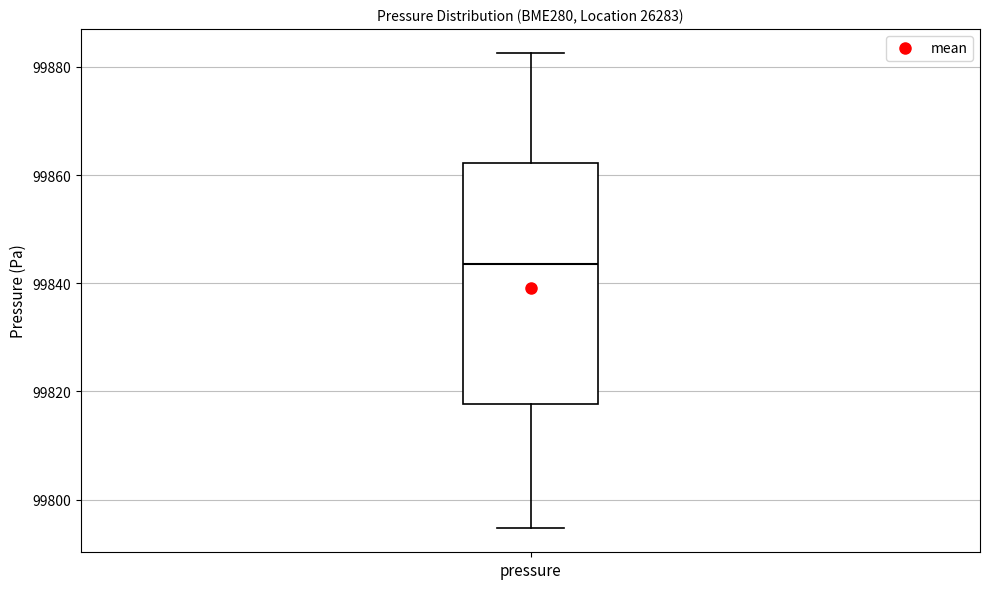

Read this box plot against the y-axis: the position of the median line, the range covered by the box, and the ends of both whiskers. The values are not printed on the chart, so give them approximately, as read against the axis.

median 99844, box 99818 to 99862, whiskers 99794 to 99882